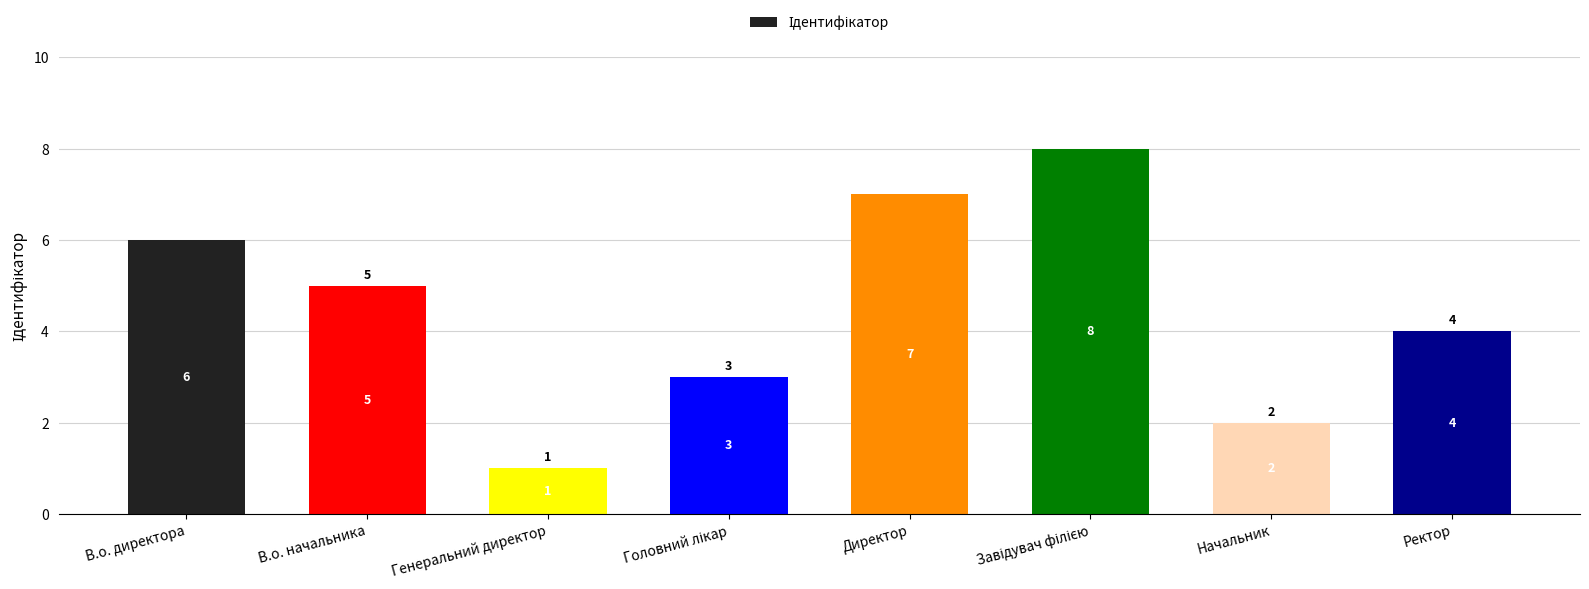

How many bars are there in total?

8